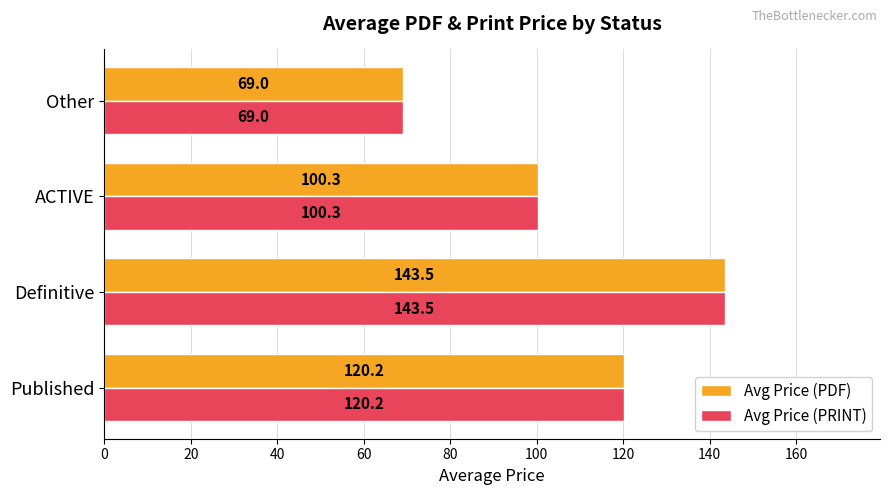

List the labels in order of Avg Price (PDF) value, smallest first.

Other, ACTIVE, Published, Definitive